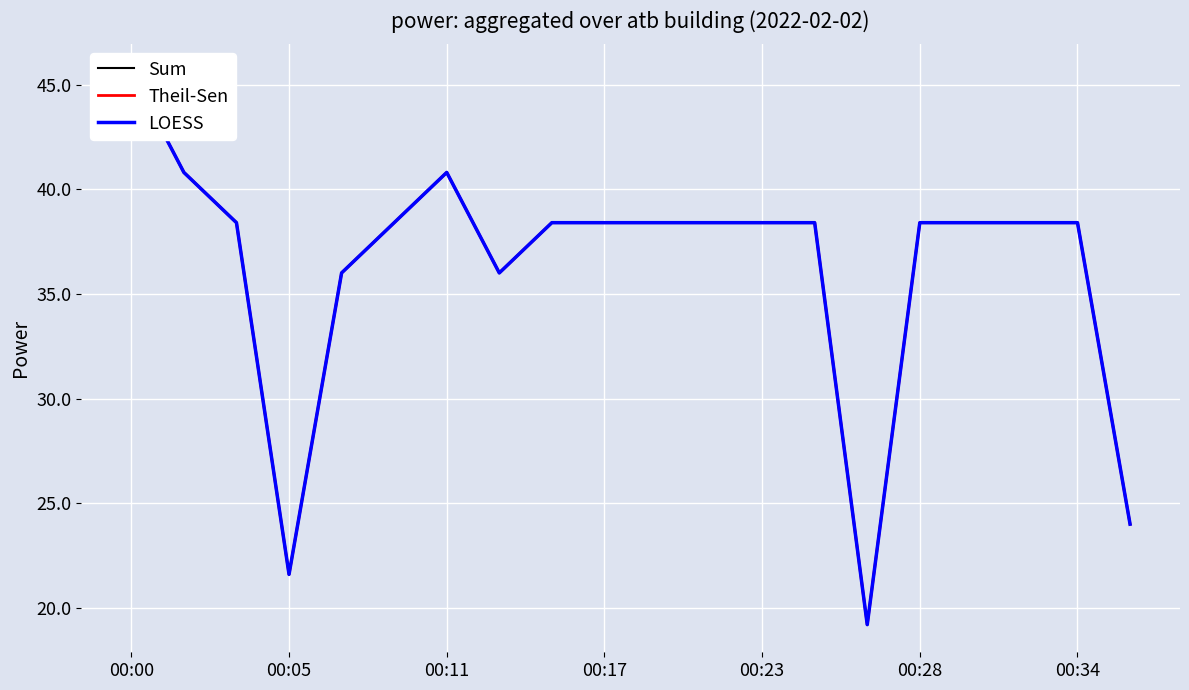

Between 00:00 and 00:05, which series saw the biggest shift?

Sum